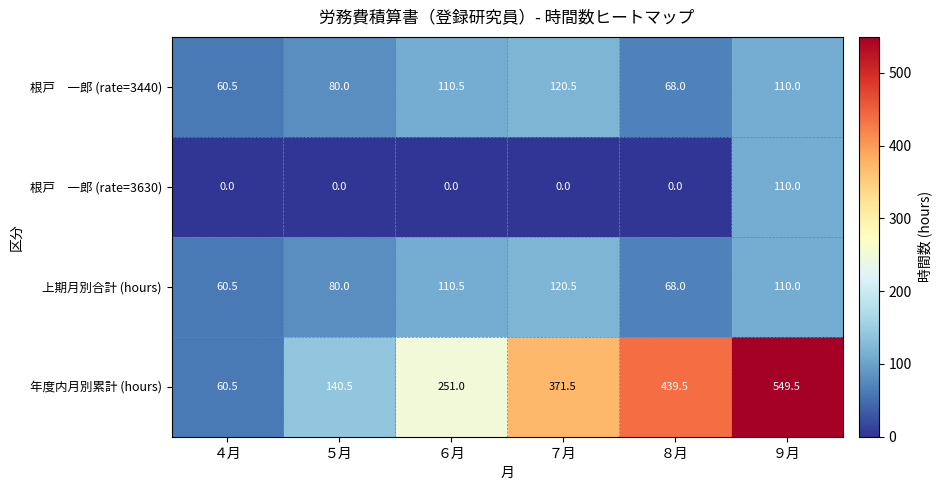

Which series changed the most between ５月 and ９月?

年度内月別累計 (hours)